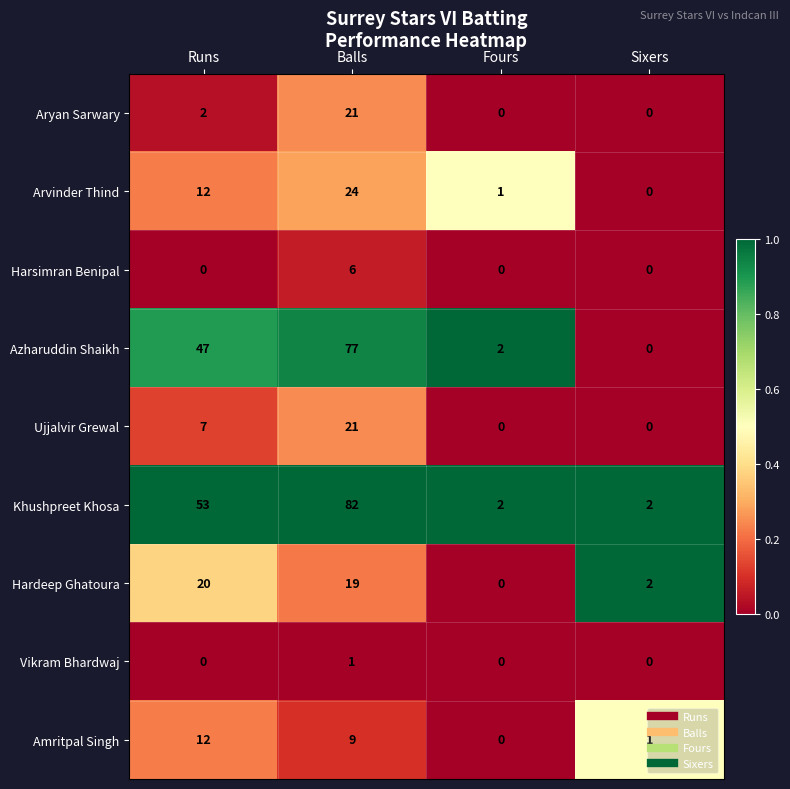

What is the maximum value shown in the chart?

82